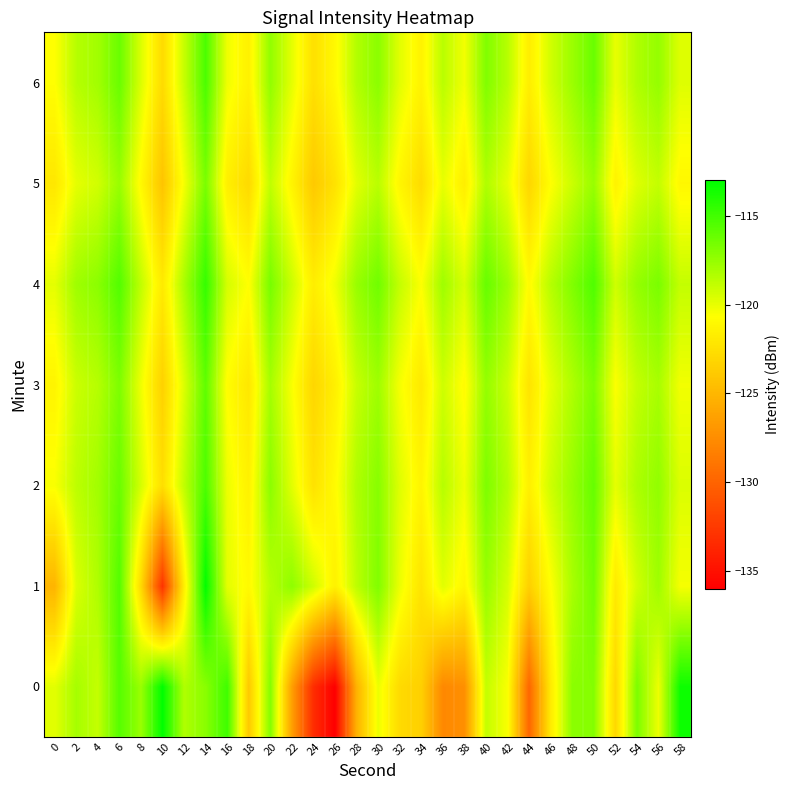

Reading left to right, transcribe all the data shown in this chart.

0: 0=-119.8	2=-118.0	4=-118.9	6=-115.6	8=-117.6	10=-113.0	12=-118.3	14=-117.1	16=-114.9	18=-123.9	20=-117.0	22=-126.4	24=-133.3	26=-136.0	28=-125.3	30=-120.1	32=-122.9	34=-123.5	36=-127.8	38=-127.4	40=-118.9	42=-120.5	44=-129.8	46=-121.9	48=-117.2	50=-117.0	52=-123.0	54=-116.7	56=-120.1	58=-113.4
1: 0=-125.1	2=-119.6	4=-118.3	6=-115.5	8=-122.9	10=-132.9	12=-121.7	14=-113.1	16=-119.9	18=-121.0	20=-118.5	22=-117.3	24=-119.2	26=-121.5	28=-118.7	30=-116.9	32=-120.1	34=-122.3	36=-119.8	38=-121.2	40=-117.6	42=-119.4	44=-123.5	46=-120.7	48=-118.1	50=-116.5	52=-121.9	54=-119.3	56=-117.8	58=-120.4
2: 0=-120.5	2=-118.7	4=-117.9	6=-116.2	8=-119.4	10=-122.6	12=-118.8	14=-115.3	16=-120.1	18=-121.5	20=-117.2	22=-119.8	24=-122.4	26=-120.9	28=-118.3	30=-117.1	32=-119.7	34=-121.3	36=-118.5	38=-120.2	40=-116.8	42=-118.4	44=-121.6	46=-119.2	48=-117.6	50=-116.1	52=-119.9	54=-118.2	56=-117.4	58=-119.6
3: 0=-121.3	2=-119.1	4=-118.5	6=-116.8	8=-120.2	10=-123.4	12=-119.6	14=-115.9	16=-120.8	18=-122.1	20=-118.0	22=-120.5	24=-123.1	26=-121.6	28=-119.0	30=-117.8	32=-120.4	34=-122.0	36=-119.2	38=-120.9	40=-117.5	42=-119.1	44=-122.3	46=-119.9	48=-118.3	50=-116.8	52=-120.6	54=-118.9	56=-118.1	58=-120.3
4: 0=-119.9	2=-117.8	4=-117.2	6=-115.5	8=-118.8	10=-121.9	12=-118.1	14=-114.6	16=-119.4	18=-120.7	20=-116.6	22=-119.1	24=-121.7	26=-120.2	28=-117.6	30=-116.4	32=-118.9	34=-120.6	36=-117.8	38=-119.5	40=-116.1	42=-117.7	44=-120.9	46=-118.5	48=-116.9	50=-115.4	52=-119.2	54=-117.5	56=-116.7	58=-118.9
5: 0=-122.1	2=-119.9	4=-119.3	6=-117.6	8=-121.0	10=-124.2	12=-120.4	14=-116.7	16=-121.6	18=-122.9	20=-118.8	22=-121.3	24=-123.9	26=-122.4	28=-119.8	30=-118.6	32=-121.2	34=-122.8	36=-120.0	38=-121.7	40=-118.3	42=-119.9	44=-123.1	46=-120.7	48=-119.1	50=-117.6	52=-121.4	54=-119.7	56=-118.9	58=-121.1
6: 0=-120.7	2=-118.5	4=-117.9	6=-116.2	8=-119.6	10=-122.8	12=-119.0	14=-115.3	16=-120.2	18=-121.5	20=-117.4	22=-119.9	24=-122.5	26=-121.0	28=-118.4	30=-117.2	32=-119.8	34=-121.4	36=-118.6	38=-120.3	40=-116.9	42=-118.5	44=-121.7	46=-119.3	48=-117.7	50=-116.2	52=-120.0	54=-118.3	56=-117.5	58=-119.7